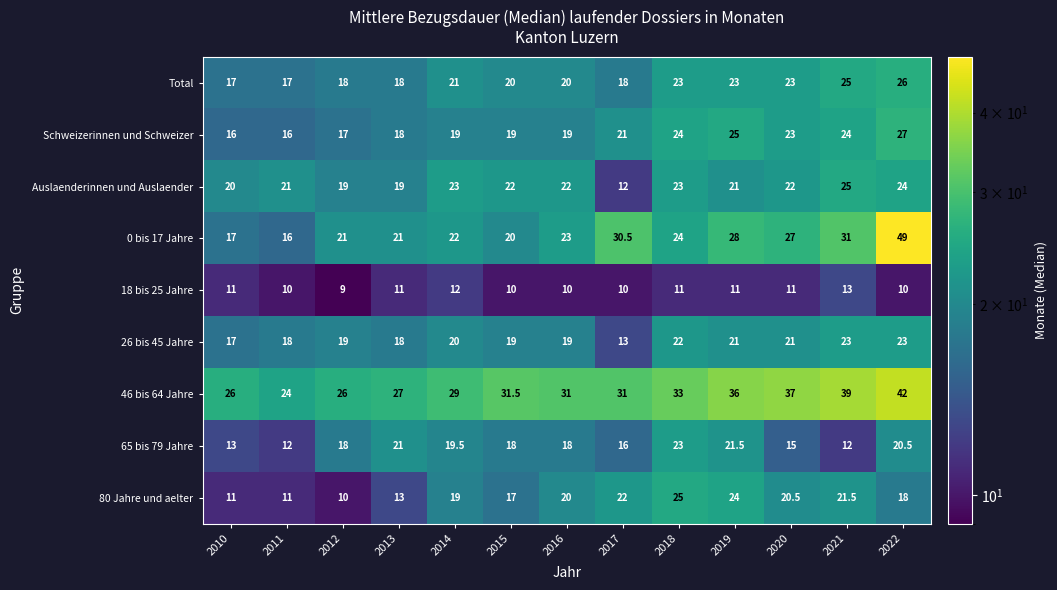

The 65 bis 79 Jahre series shows 32.1 at 2015. True or false?

False